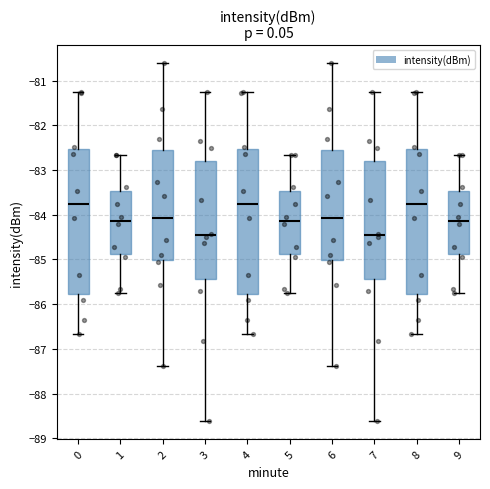

Reading left to right, transcribe this box plot: for each box, give where its median line is, the range the box spans, and where its two whiskers end, as read against the y-axis. The values are not printed on the chart, so give them approximately, as read against the axis.

0: median -83.8, box -85.8 to -82.5, whiskers -86.7 to -81.2
1: median -84.1, box -84.9 to -83.5, whiskers -85.7 to -82.7
2: median -84.1, box -85.0 to -82.5, whiskers -87.4 to -80.6
3: median -84.5, box -85.4 to -82.8, whiskers -88.6 to -81.3
4: median -83.8, box -85.8 to -82.5, whiskers -86.7 to -81.2
5: median -84.1, box -84.9 to -83.5, whiskers -85.7 to -82.7
6: median -84.1, box -85.0 to -82.5, whiskers -87.4 to -80.6
7: median -84.5, box -85.4 to -82.8, whiskers -88.6 to -81.3
8: median -83.8, box -85.8 to -82.5, whiskers -86.7 to -81.2
9: median -84.1, box -84.9 to -83.5, whiskers -85.7 to -82.7